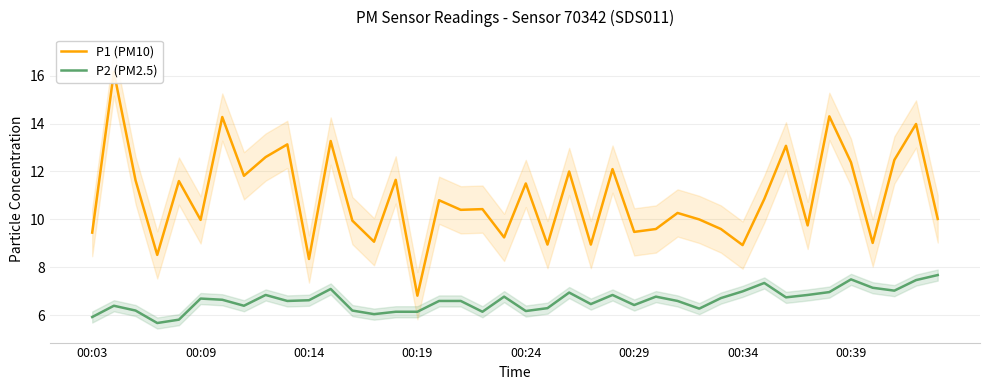

True or false: P2 (PM2.5) has a value of 1.7 at 00:24.

False